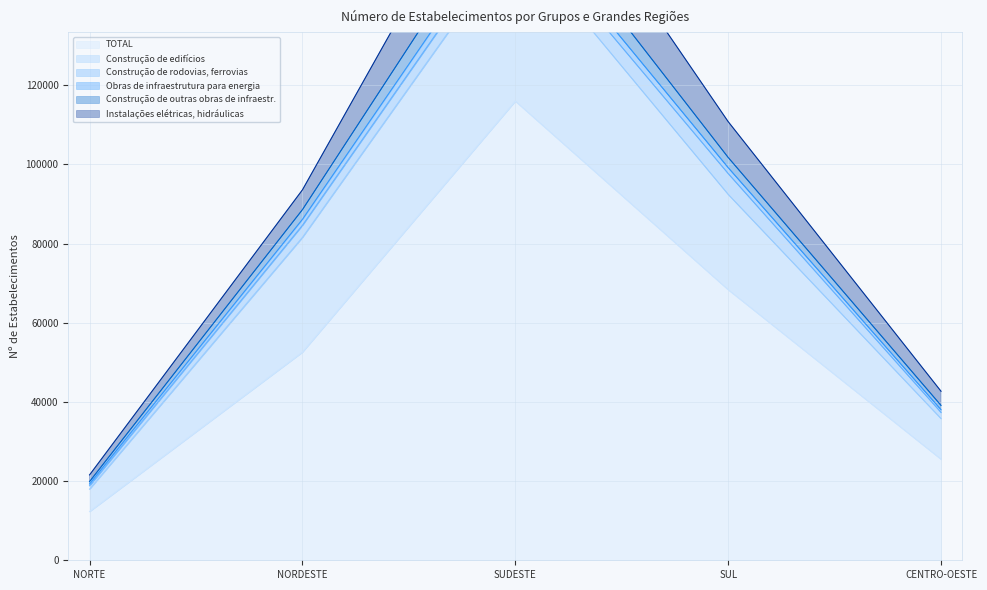

What is the greatest value displayed?

116000